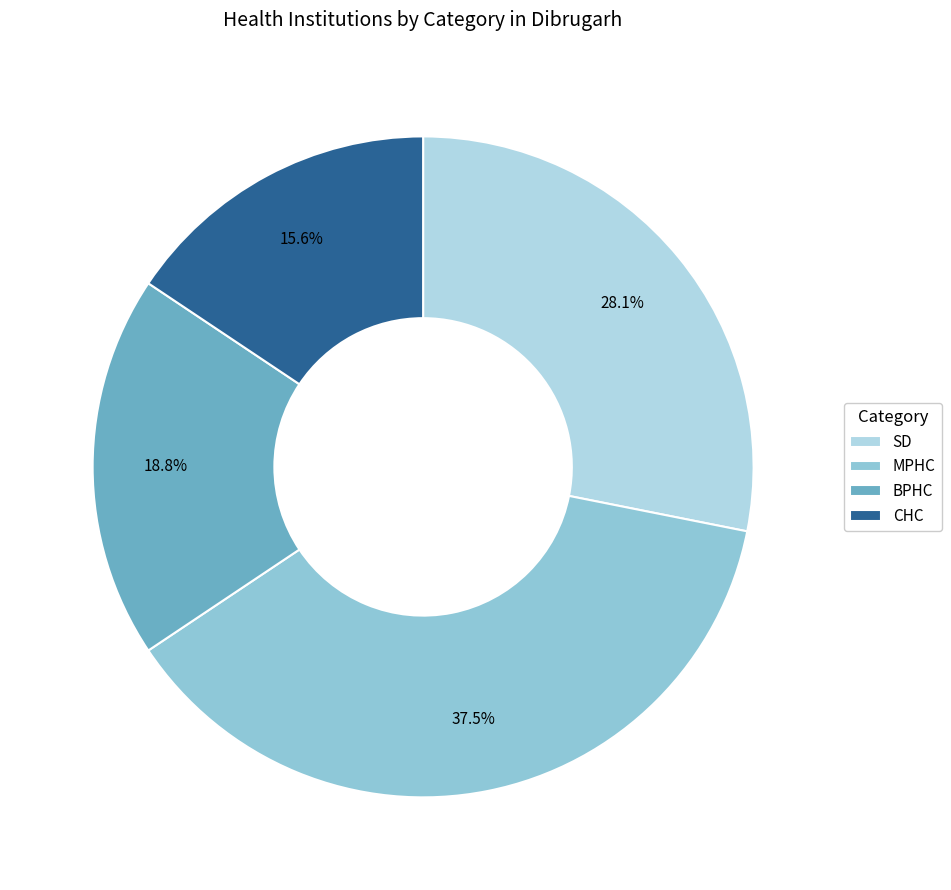

What is the ratio of the value at MPHC to the value at BPHC?

2.0